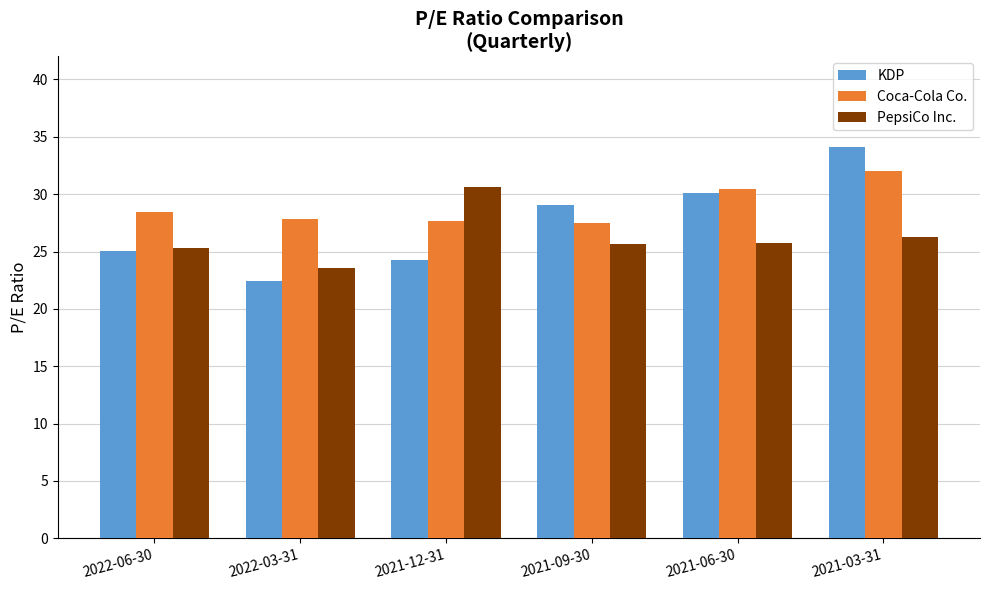

Count the number of data series in this chart.

3